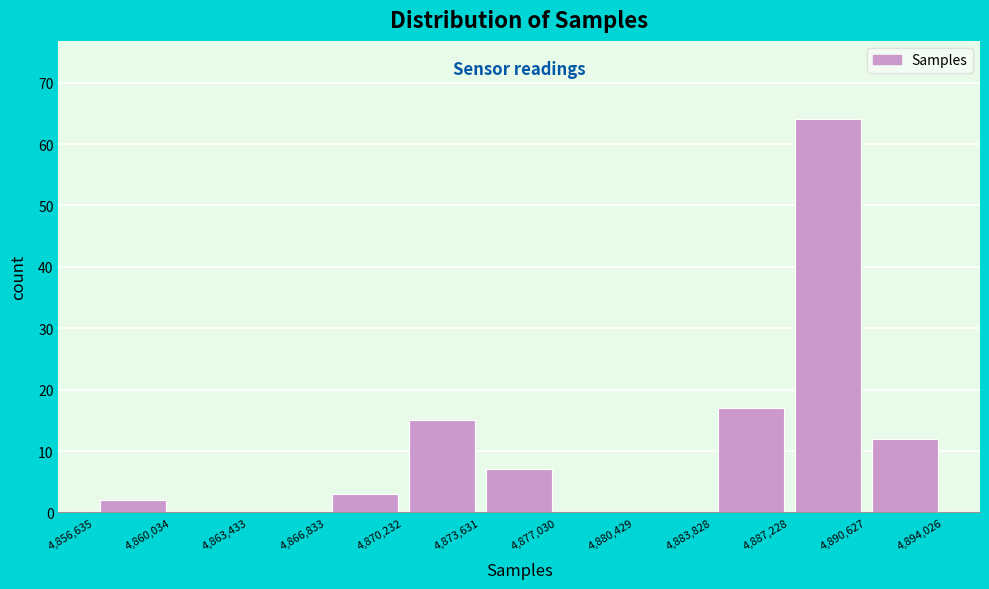

Reading left to right, transcribe this chart: for each bar, give the range it covers on the x-axis and its height. The values are not printed on the chart, so give them approximately, as read against the axis.

4,856,635 to 4,860,034: 2
4,860,034 to 4,863,433: 0
4,863,433 to 4,866,833: 0
4,866,833 to 4,870,232: 3
4,870,232 to 4,873,631: 15
4,873,631 to 4,877,030: 7
4,877,030 to 4,880,429: 0
4,880,429 to 4,883,828: 0
4,883,828 to 4,887,228: 17
4,887,228 to 4,890,627: 64
4,890,627 to 4,894,026: 12